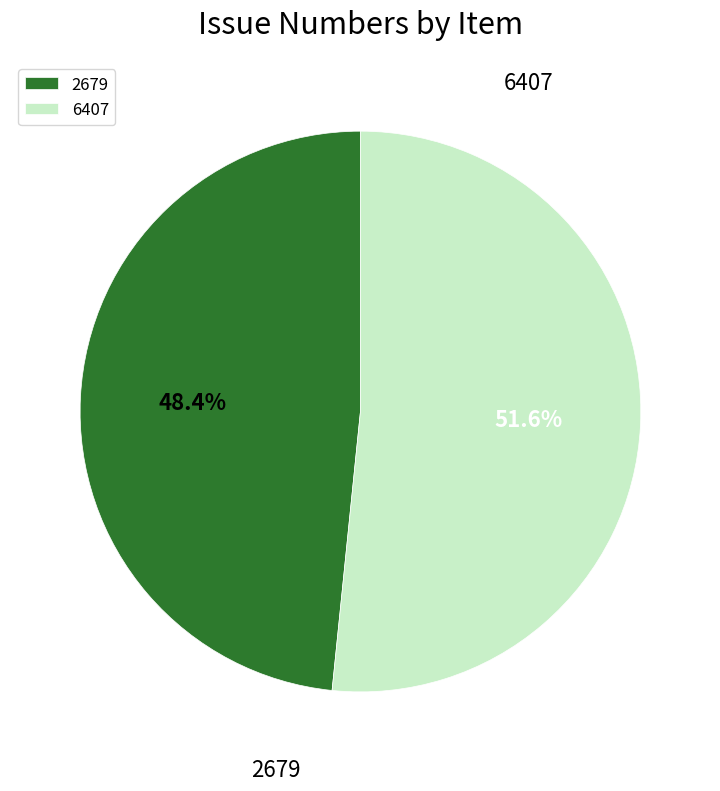

Count the number of slices in the pie.

2